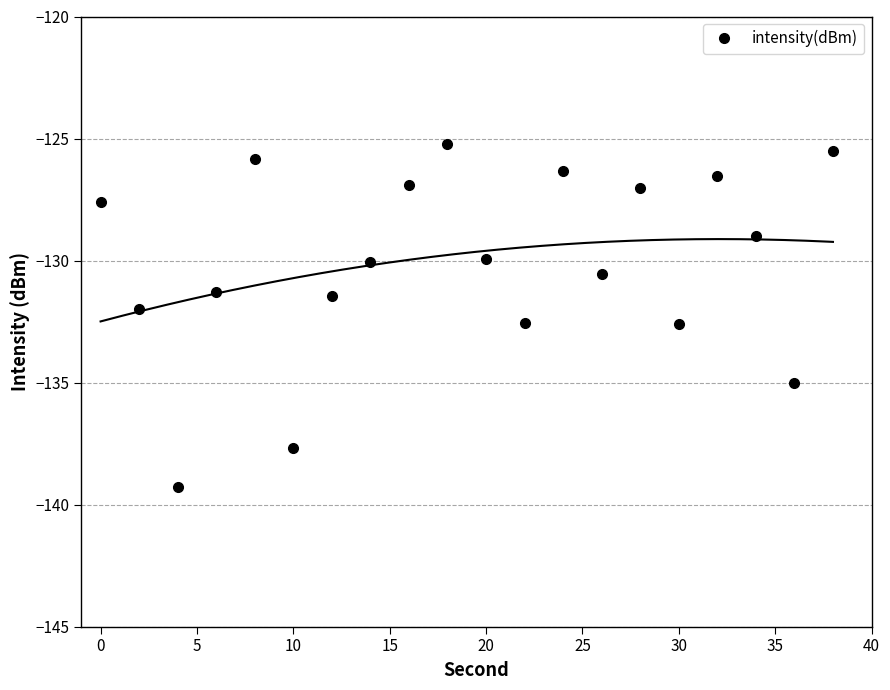

True or false: intensity(dBm) has more than 0 interior local peaks.

True